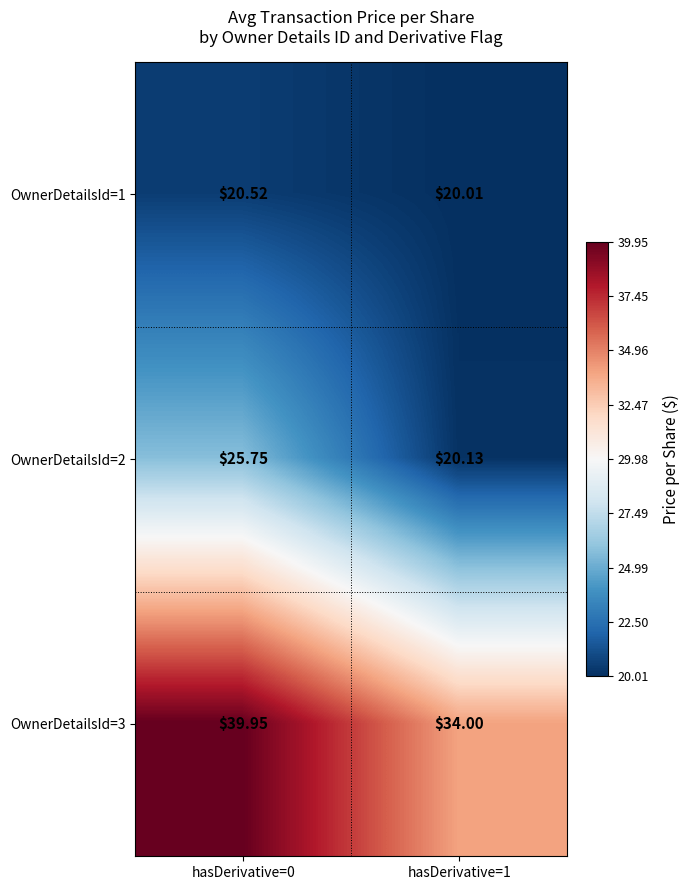

Is the value of OwnerDetailsId=1 at hasDerivative=1 greater than the value of OwnerDetailsId=3 at hasDerivative=0?

No